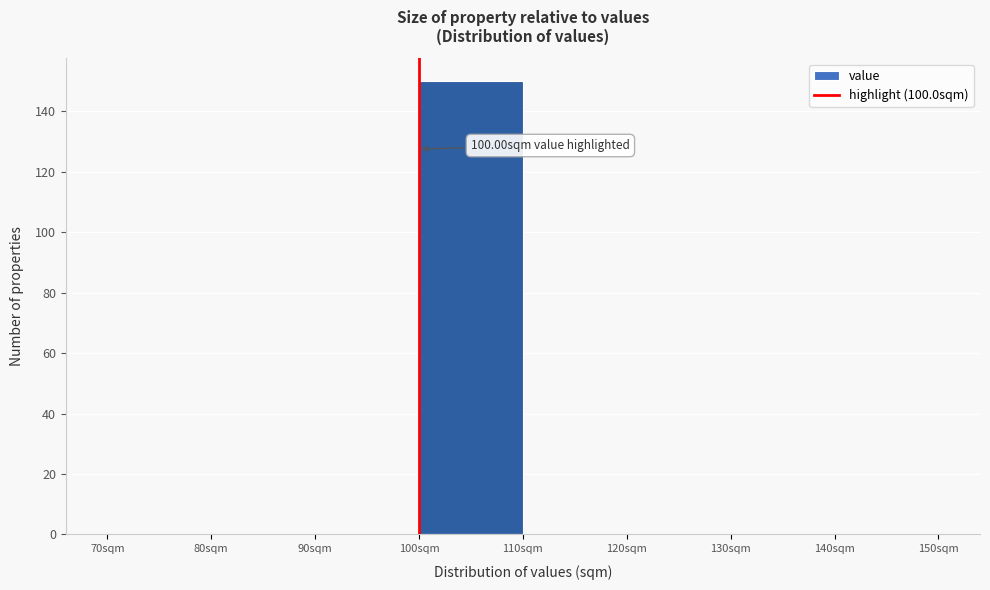

Which range on the x-axis has the tallest bar?

100 to 110